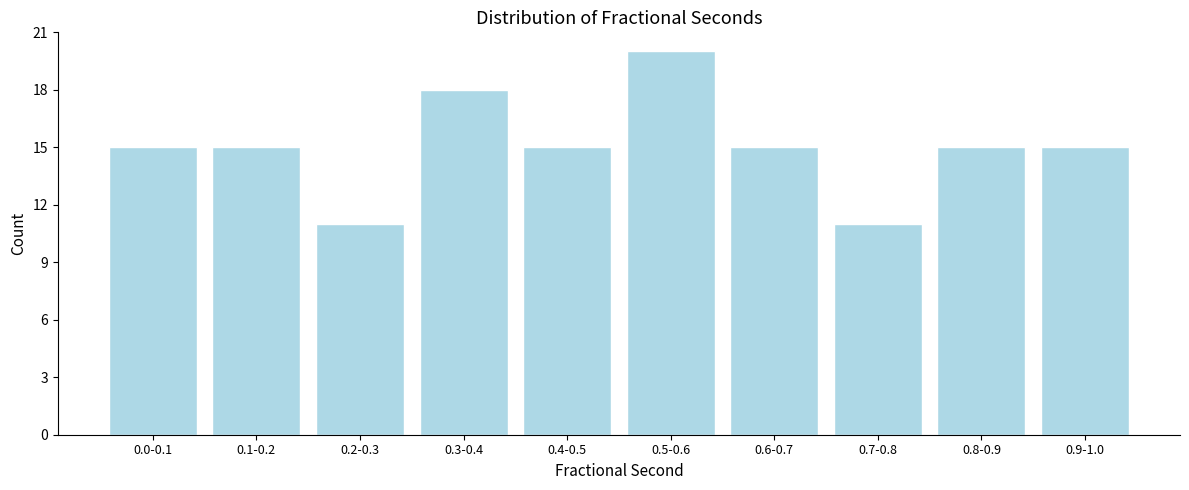

Reading left to right, extract all data points from this chart.

0.0-0.1=15	0.1-0.2=15	0.2-0.3=11	0.3-0.4=18	0.4-0.5=15	0.5-0.6=20	0.6-0.7=15	0.7-0.8=11	0.8-0.9=15	0.9-1.0=15